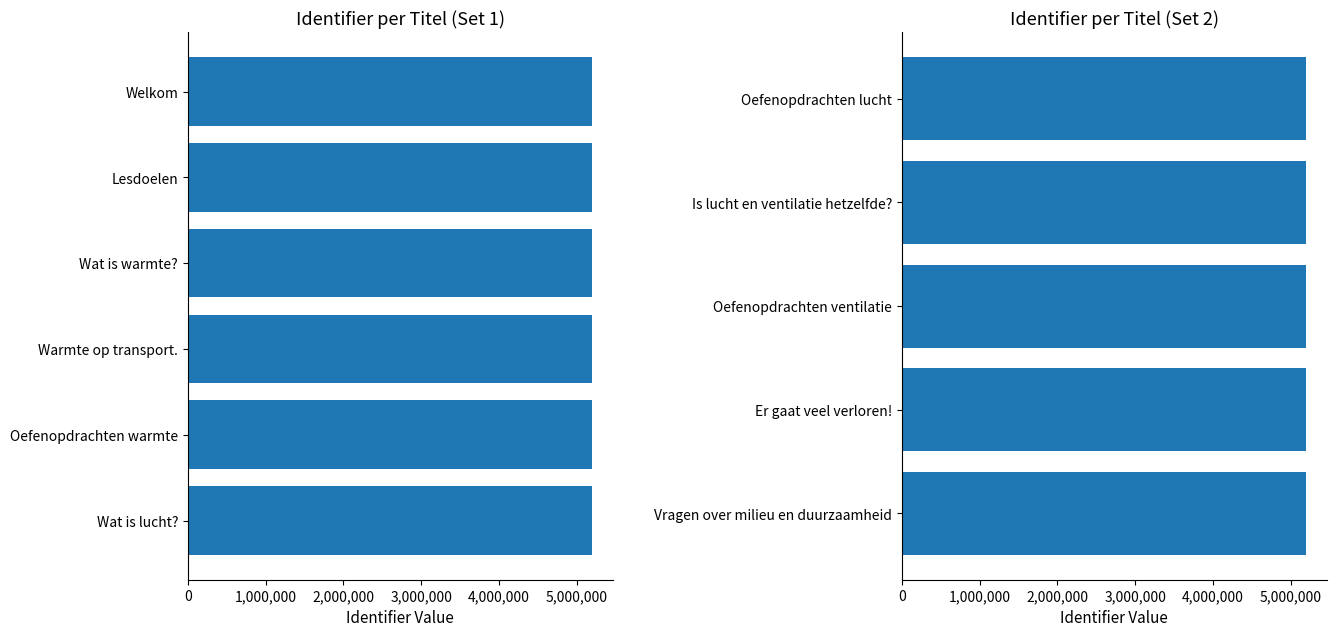

Does the chart contain stacked bars?

No